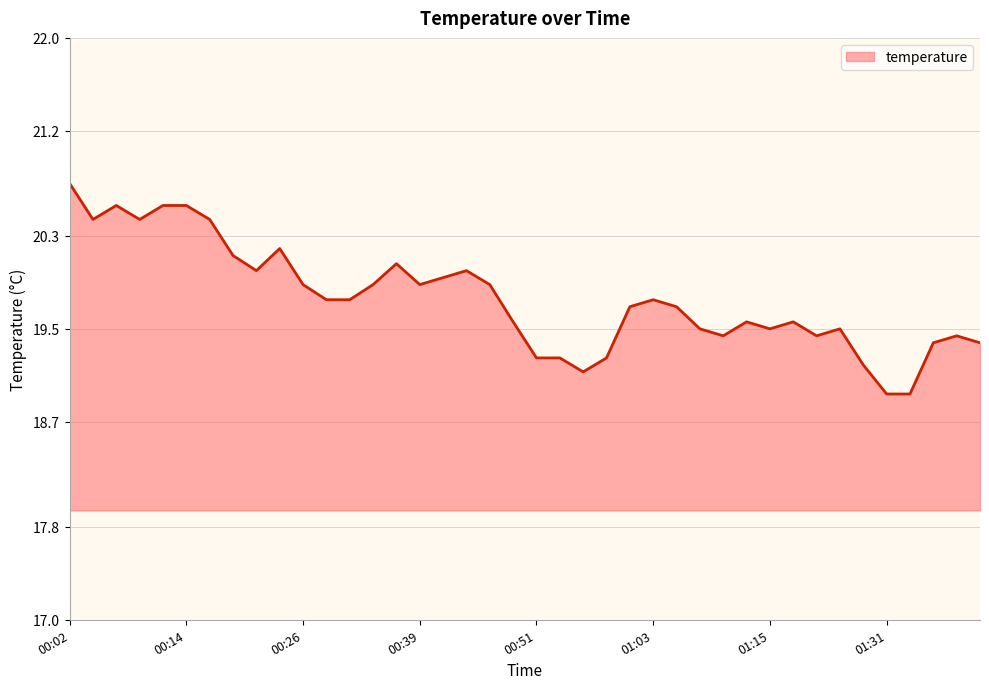

What is the minimum value shown in the chart?

18.9